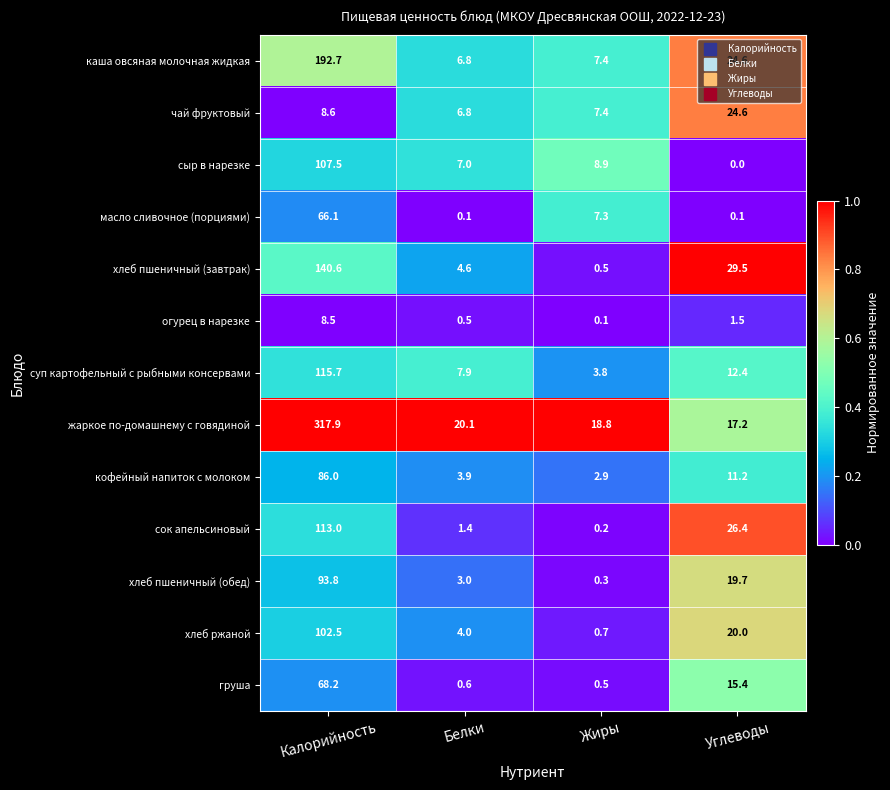

What is the difference between the second highest and minimum values in the кофейный напиток с молоком series?

8.3